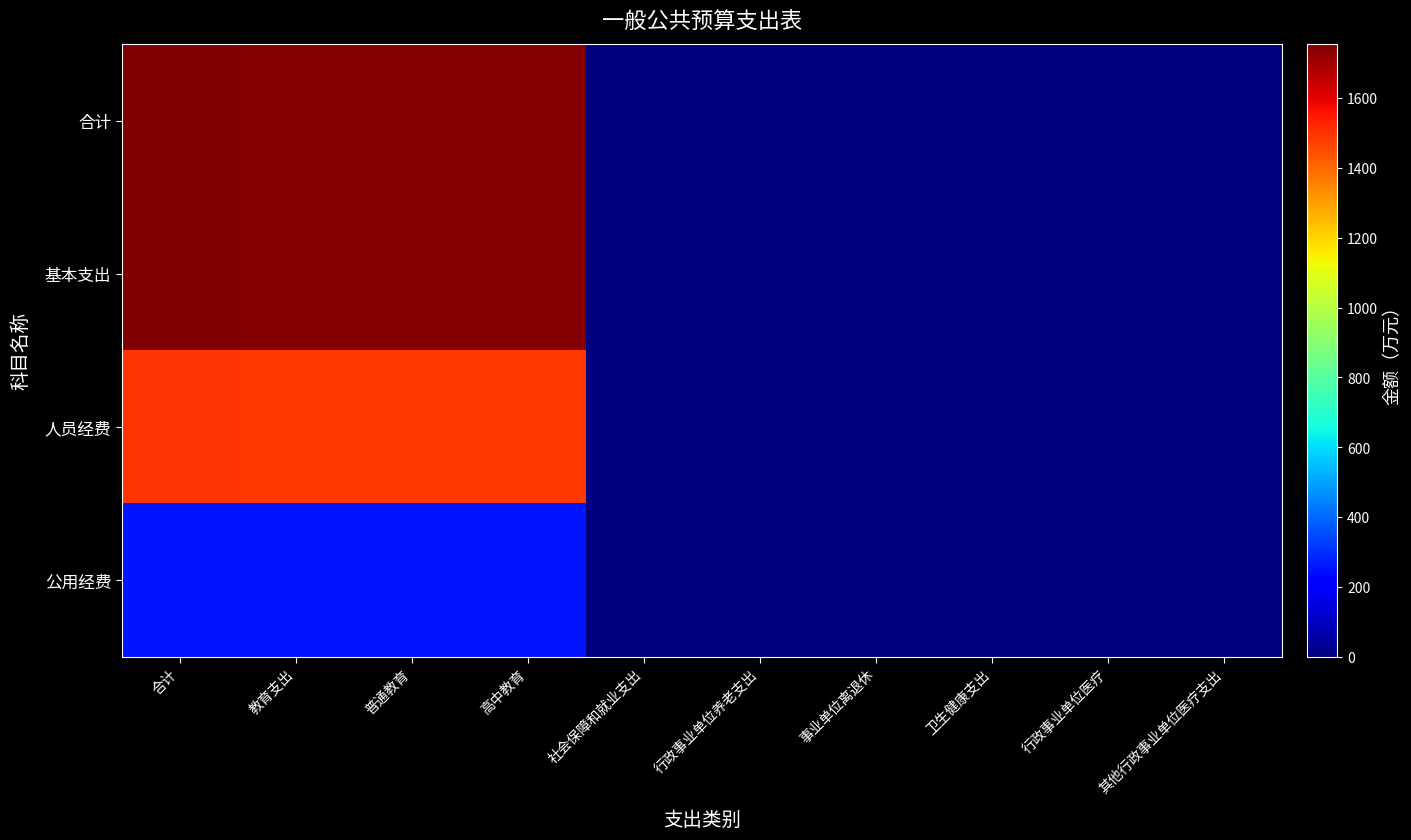

Reading left to right, what are all the values shown in this chart?

合计: 合计=1754.3	教育支出=1743.4	普通教育=1743.4	高中教育=1743.4	社会保障和就业支出=5.8	行政事业单位养老支出=5.8	事业单位离退休=5.8	卫生健康支出=5.0	行政事业单位医疗=5.0	其他行政事业单位医疗支出=5.0
基本支出: 合计=1754.3	教育支出=1743.4	普通教育=1743.4	高中教育=1743.4	社会保障和就业支出=5.8	行政事业单位养老支出=5.8	事业单位离退休=5.8	卫生健康支出=5.0	行政事业单位医疗=5.0	其他行政事业单位医疗支出=5.0
人员经费: 合计=1499.6	教育支出=1489.3	普通教育=1489.3	高中教育=1489.3	社会保障和就业支出=5.2	行政事业单位养老支出=5.2	事业单位离退休=5.2	卫生健康支出=5.0	行政事业单位医疗=5.0	其他行政事业单位医疗支出=5.0
公用经费: 合计=254.7	教育支出=254.1	普通教育=254.1	高中教育=254.1	社会保障和就业支出=0.6	行政事业单位养老支出=0.6	事业单位离退休=0.6	卫生健康支出=0.0	行政事业单位医疗=0.0	其他行政事业单位医疗支出=0.0